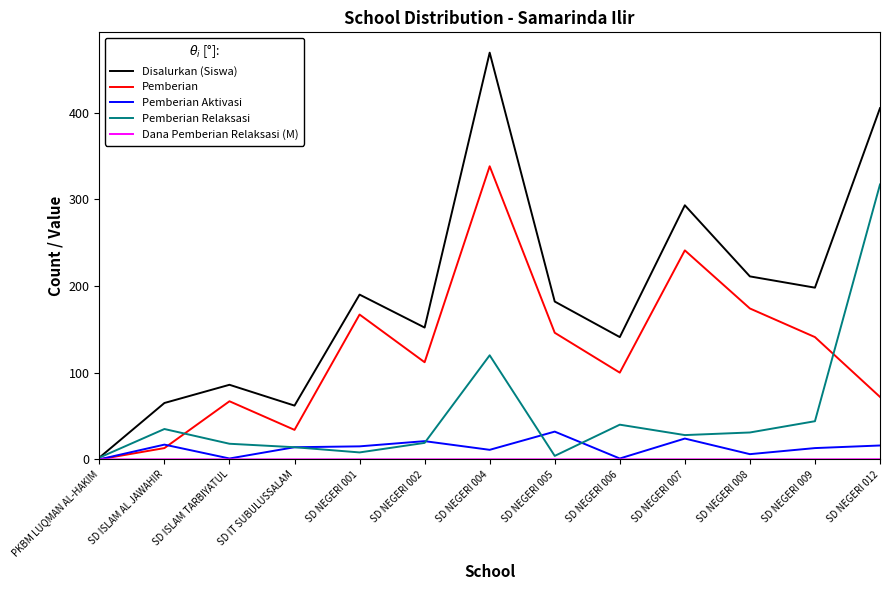

The value of Pemberian Relaksasi at SD NEGERI 008 is 31.0. True or false?

True